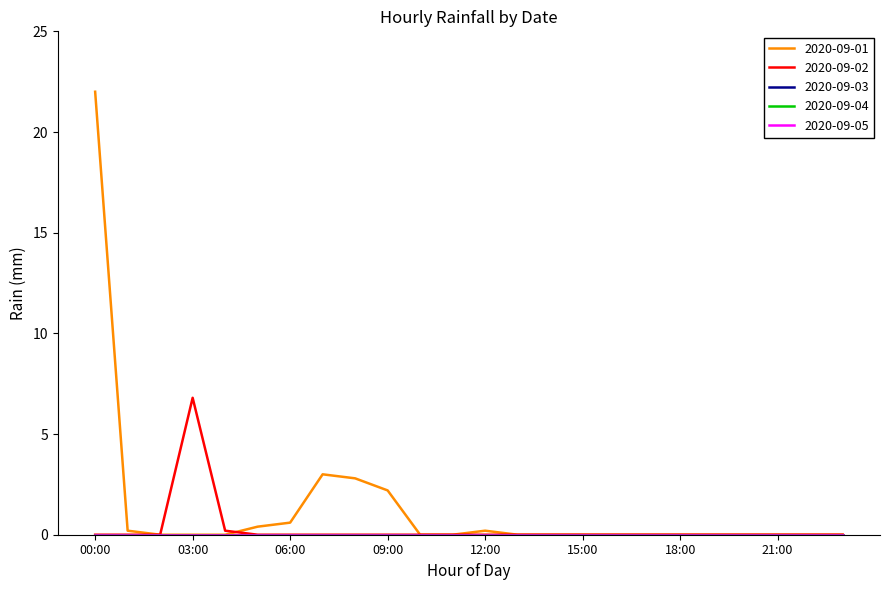

Is this an area chart (filled region under the line)?

No